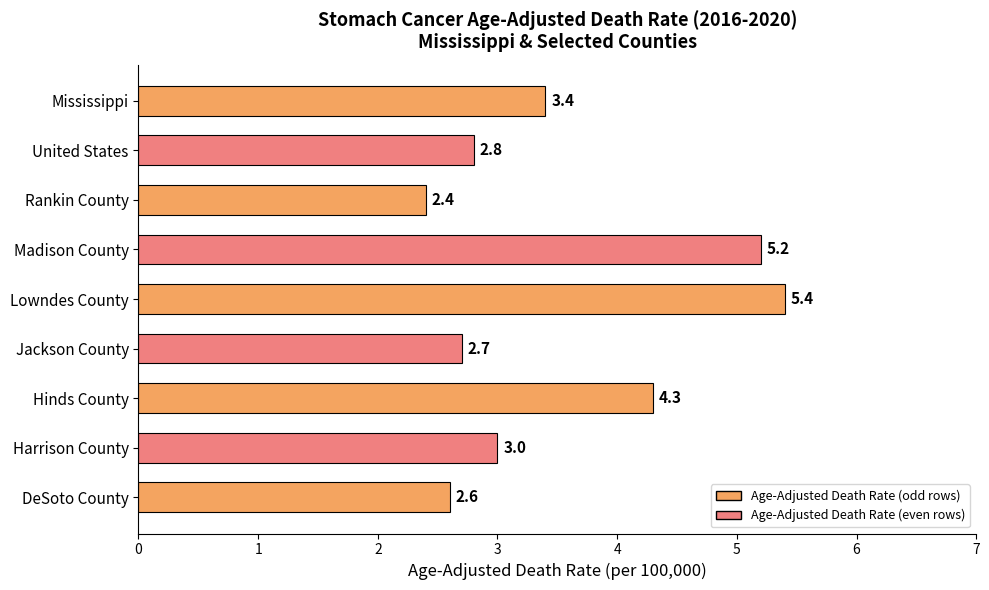

Are the bars grouped side by side (vs. stacked)?

No